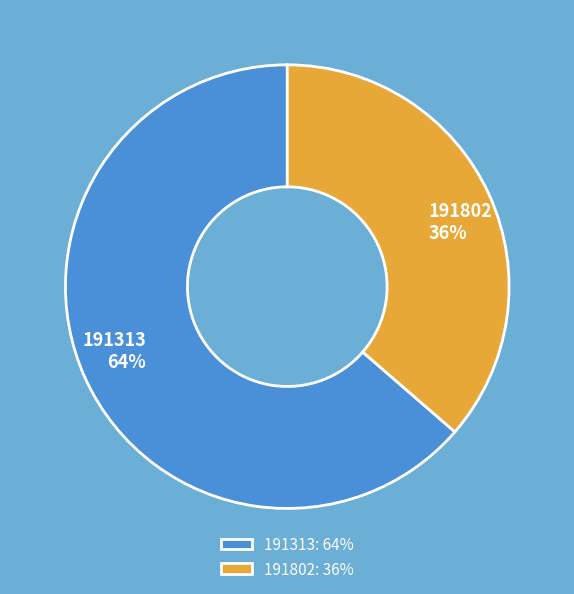

The 191313 slice represents 64% of the pie. True or false?

True